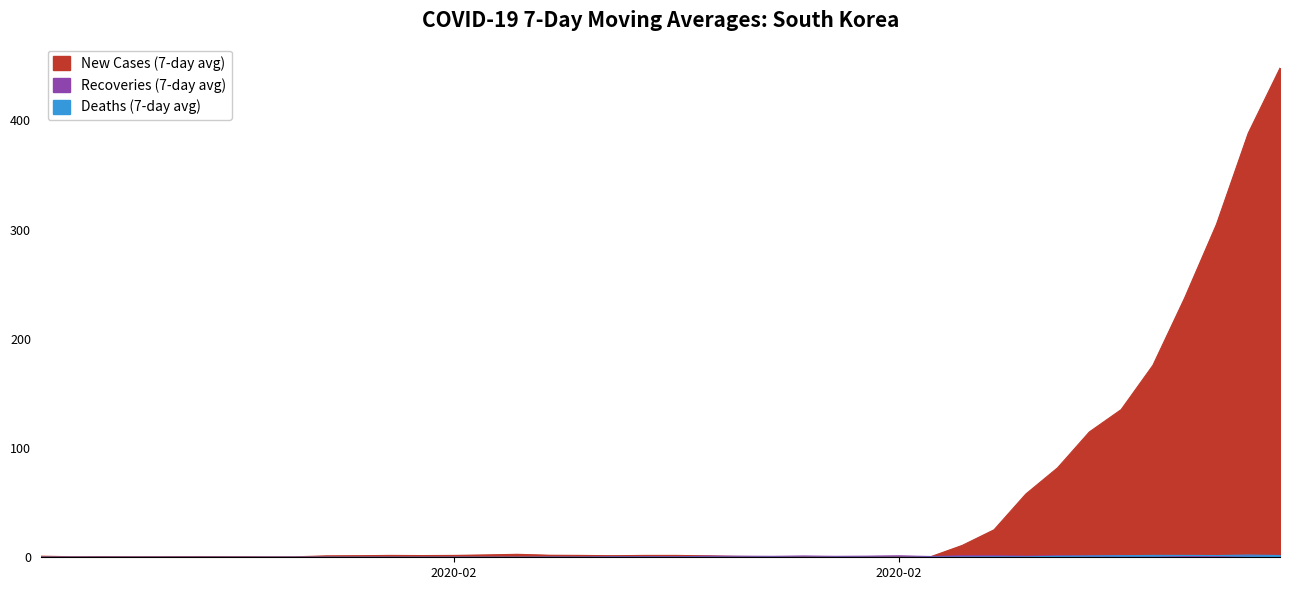

What are all the series names shown in the legend?

New Cases (7-day avg), Recoveries (7-day avg), Deaths (7-day avg)